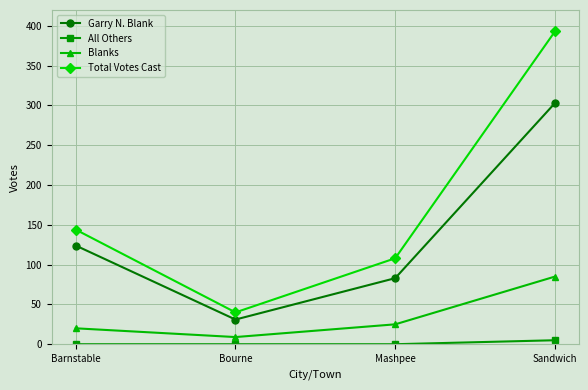

How many lines are shown in the chart?

4